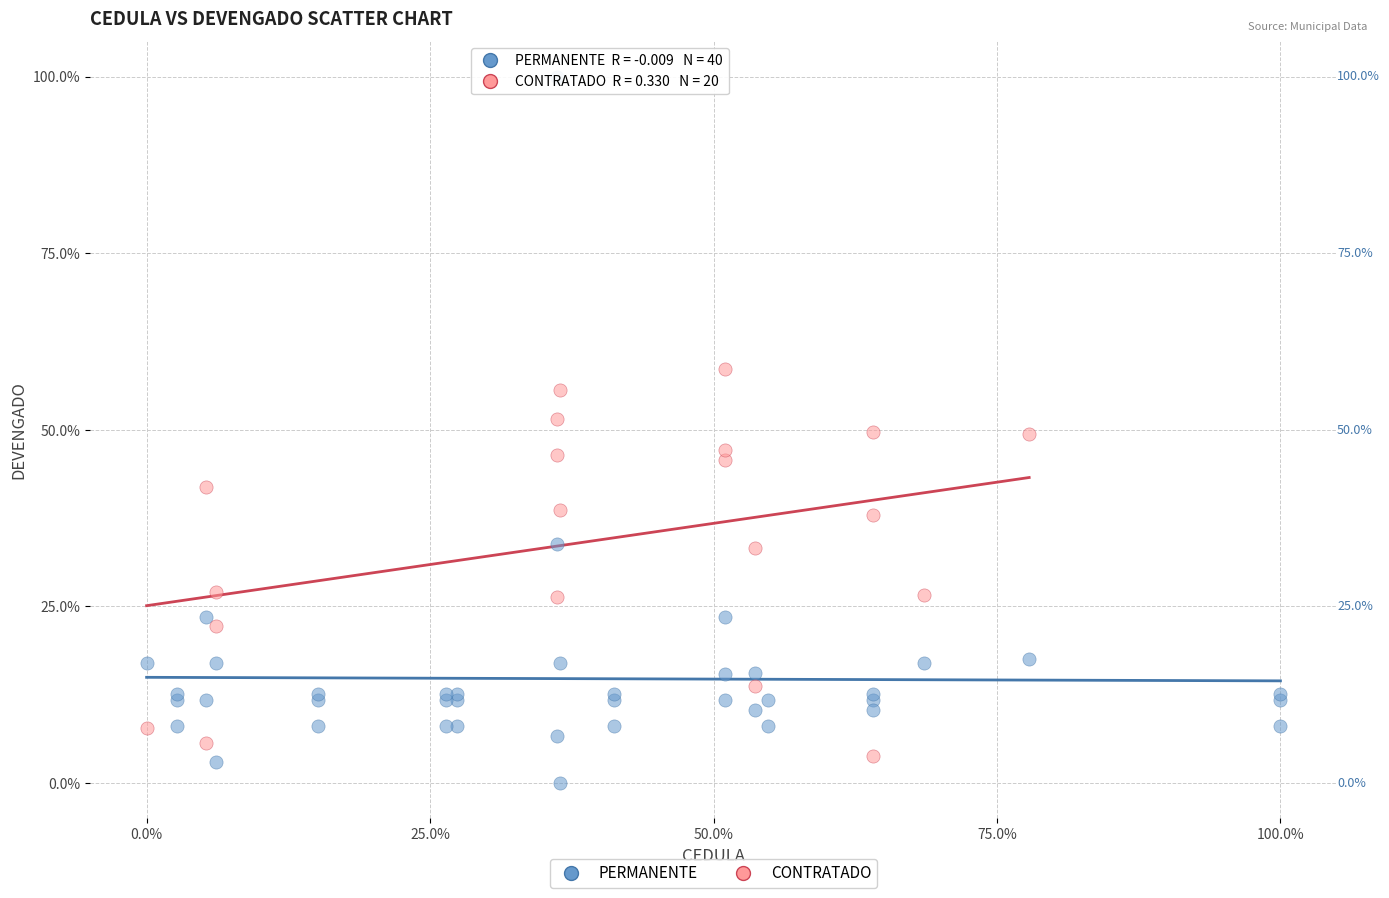

Which series has the largest Y range (max minus min)?

PERMANENTE